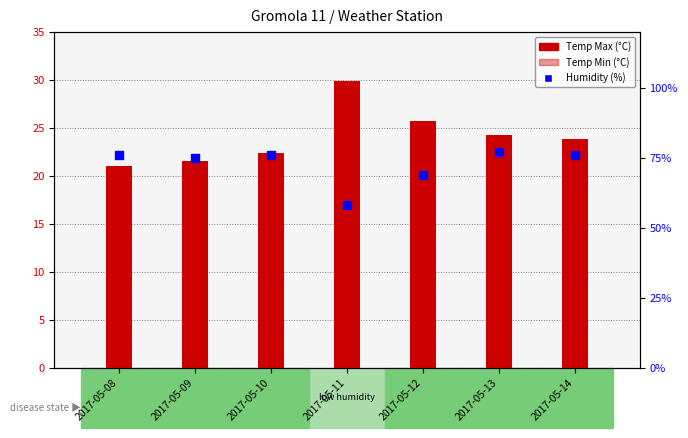

Which series reaches the minimum Y coordinate?

Temp Min (°C)